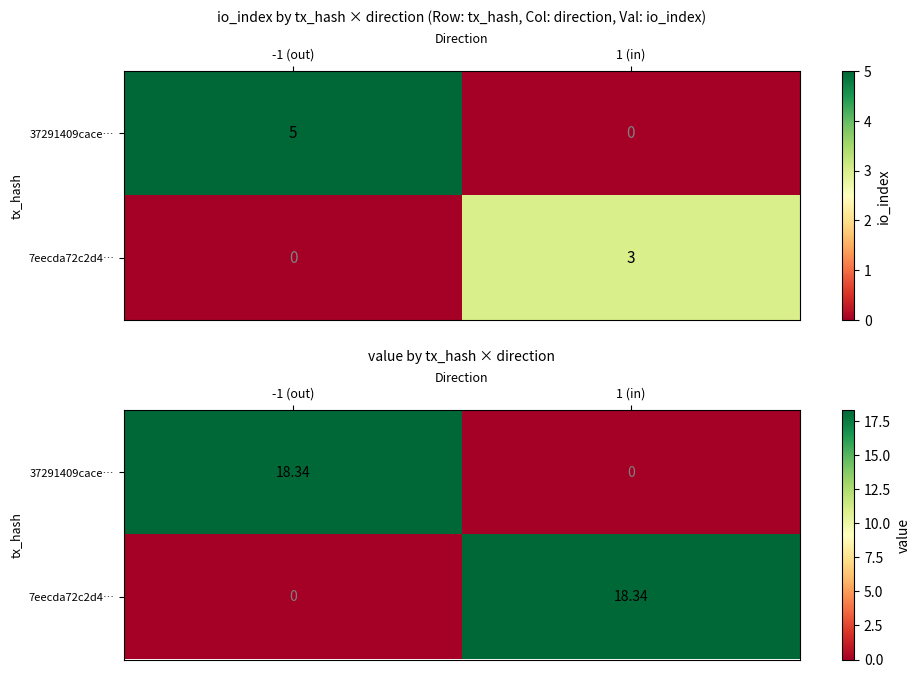

What is the difference between the 37291409cace… values at 1 (in) and -1 (out)?

18.3